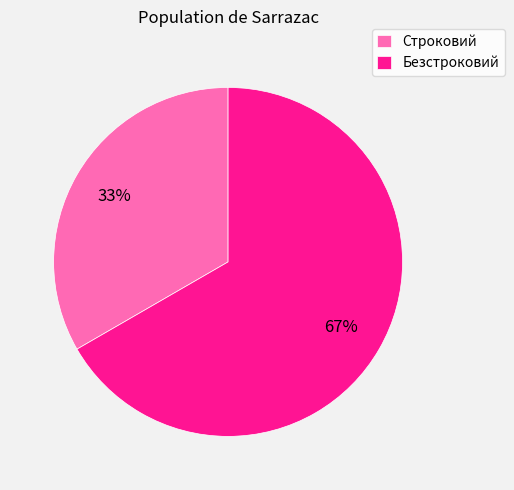

Is it true that Безстроковий is 53% of the pie?

False